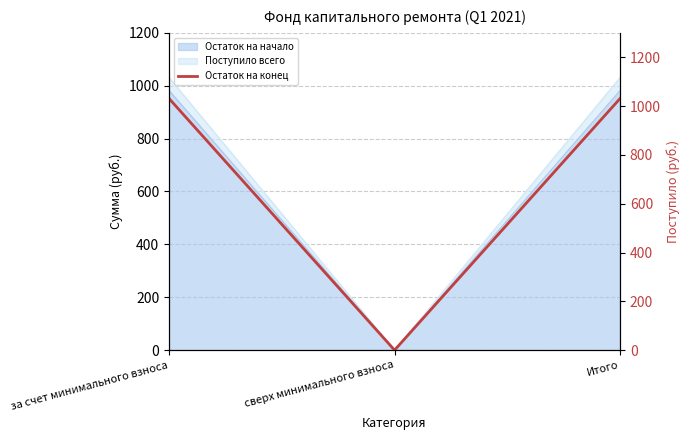

At which category does the chart reach its peak across all series?

за счет минимального взноса